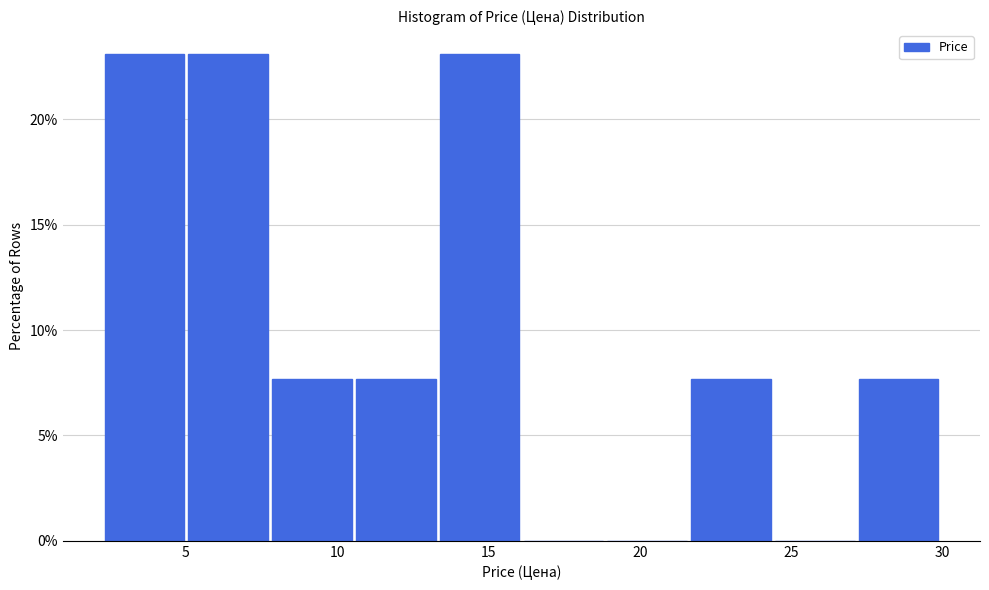

Reading left to right, list every bar in this chart as the range it spans on the x-axis followed by its height. Neither the bar edges nor the heights are printed on the chart, so give them approximately, as read against the axes.

2.5 to 5.0: 23.0
5.0 to 8.0: 23.0
8.0 to 10.5: 7.5
10.5 to 13.5: 7.5
13.5 to 16.0: 23.0
16.0 to 19.0: 0
19.0 to 21.5: 0
21.5 to 24.5: 7.5
24.5 to 27.0: 0
27.0 to 30.0: 7.5